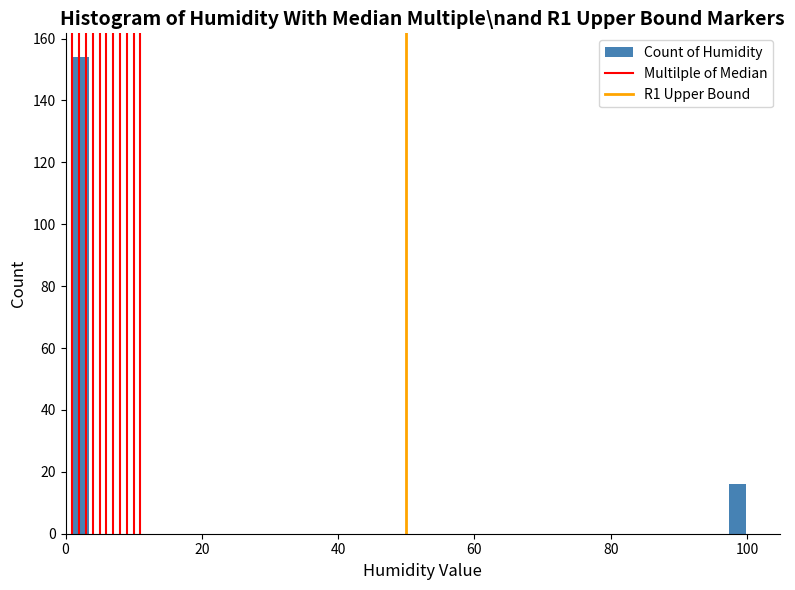

Around what value on the x-axis is the tallest bar? Give the approximate position of its centre, as read against the axis.

2